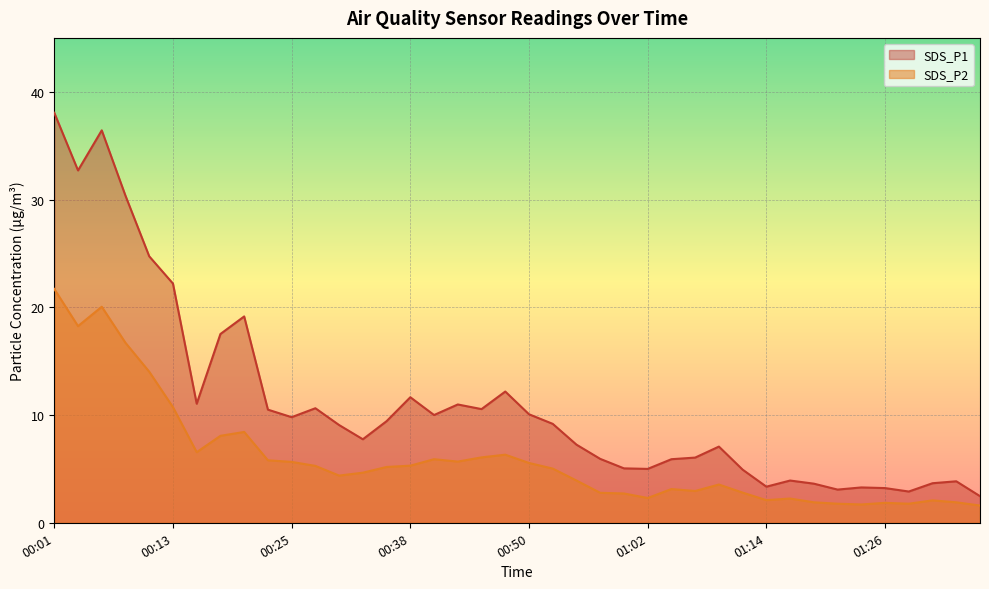

What is the maximum value for SDS_P2?

21.7